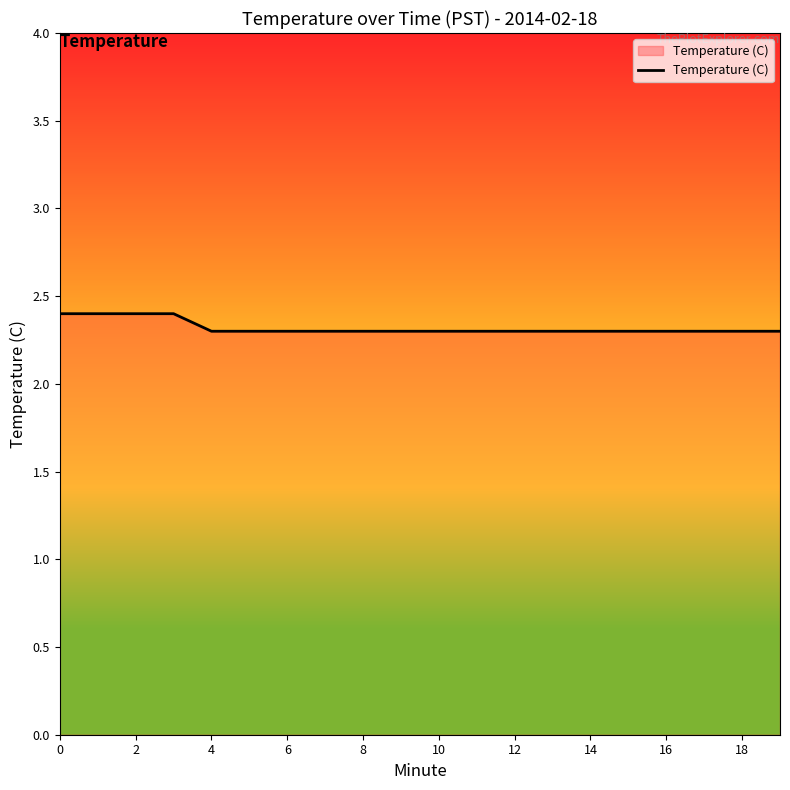

What is the maximum value shown in the chart?

2.4